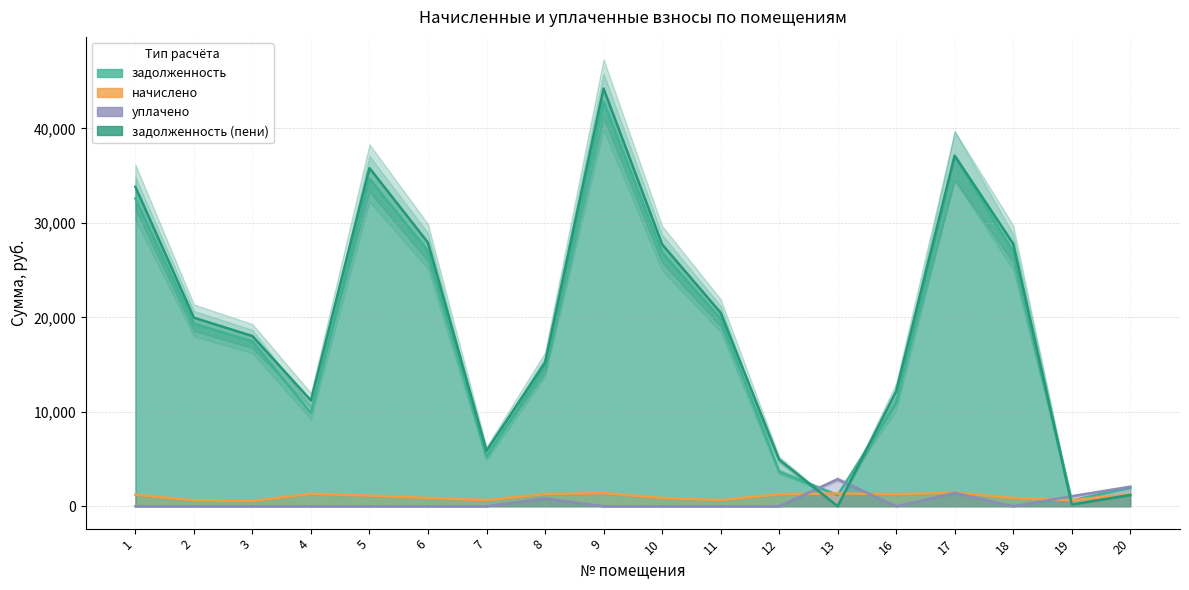

What are all the series names shown in the legend?

задолженность, начислено, уплачено, задолженность (пени)